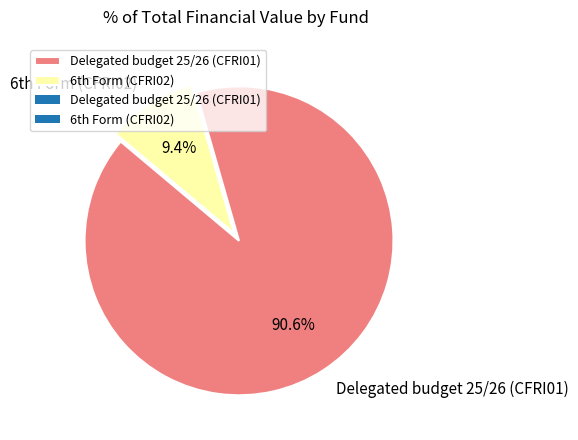

Rank the categories by value from lowest to highest.

6th Form (CFRI02), Delegated budget 25/26 (CFRI01)